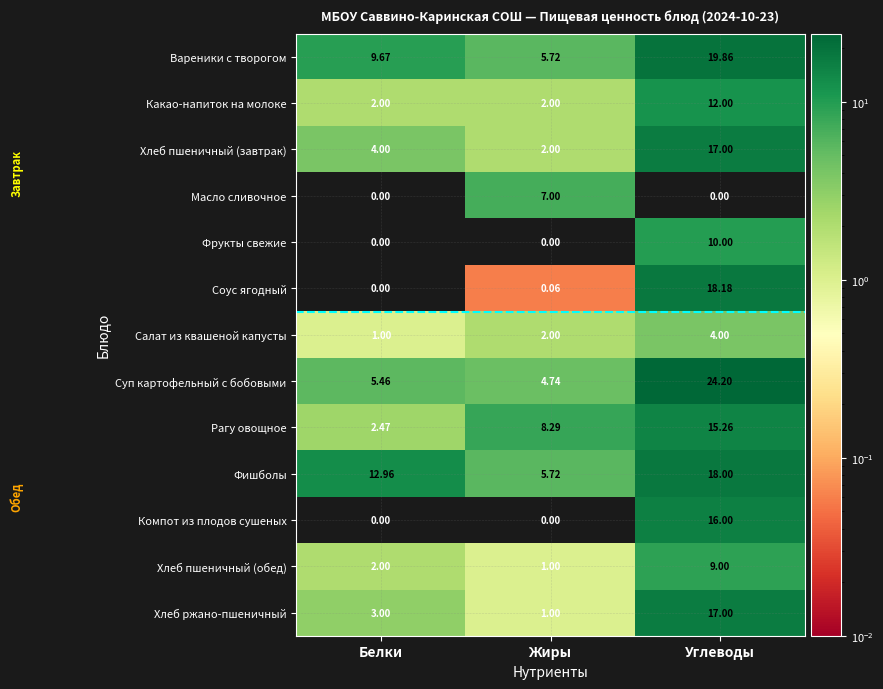

Between Белки and Жиры, which series saw the biggest shift?

Фишболы